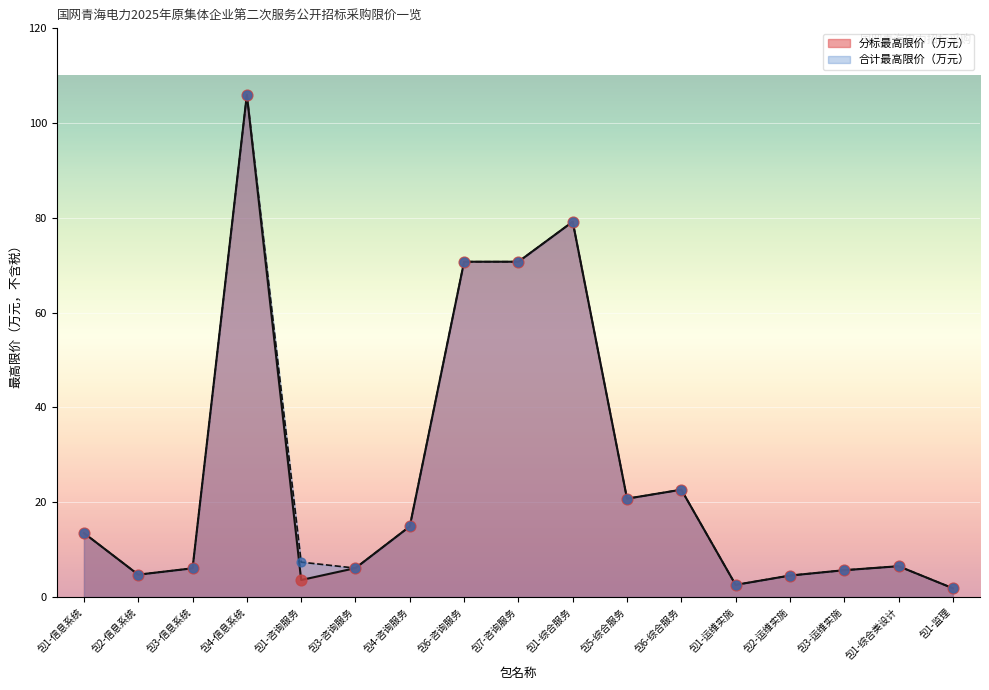

Which series contains the lowest Y value?

分标最高限价（万元）